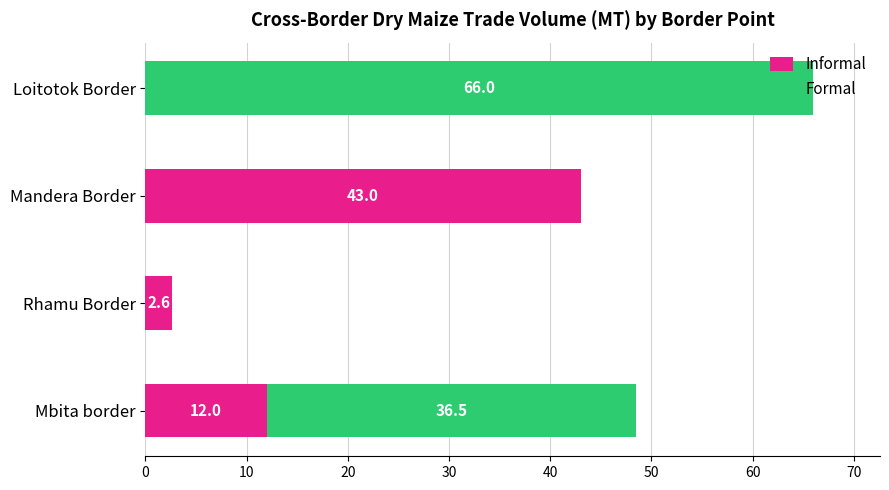

What is the total value across all series at Mbita border?

48.5